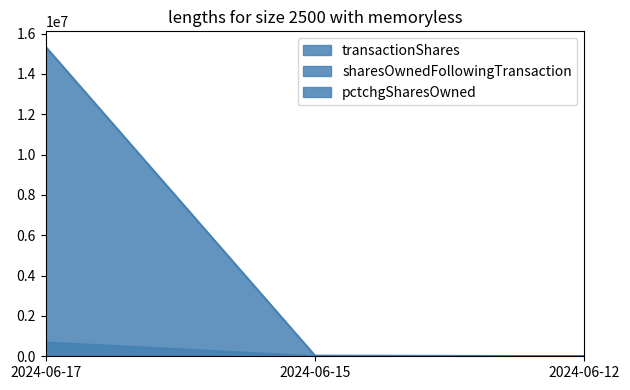

Count the number of categories in the chart.

3